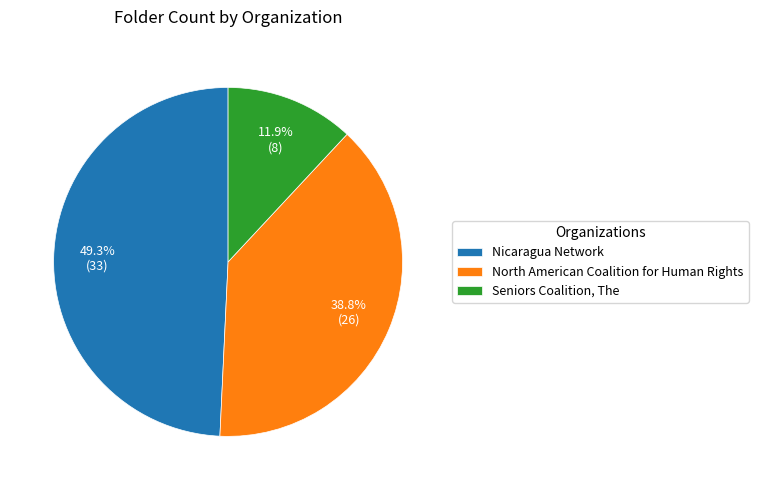

Does any single category account for the majority?

No